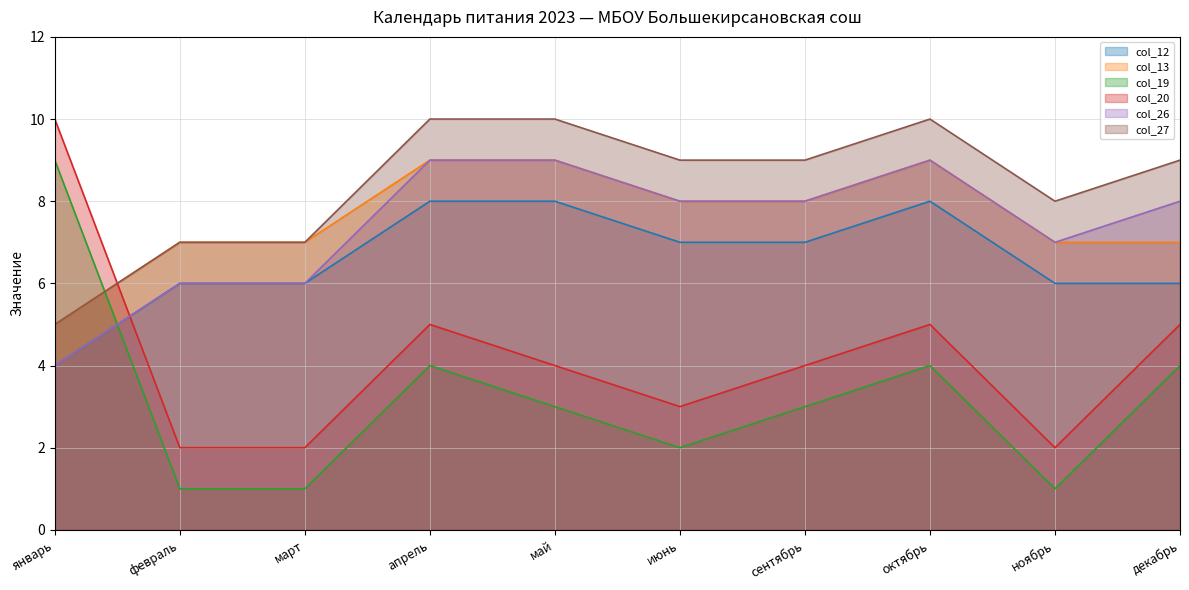

How many lines are shown in the chart?

6